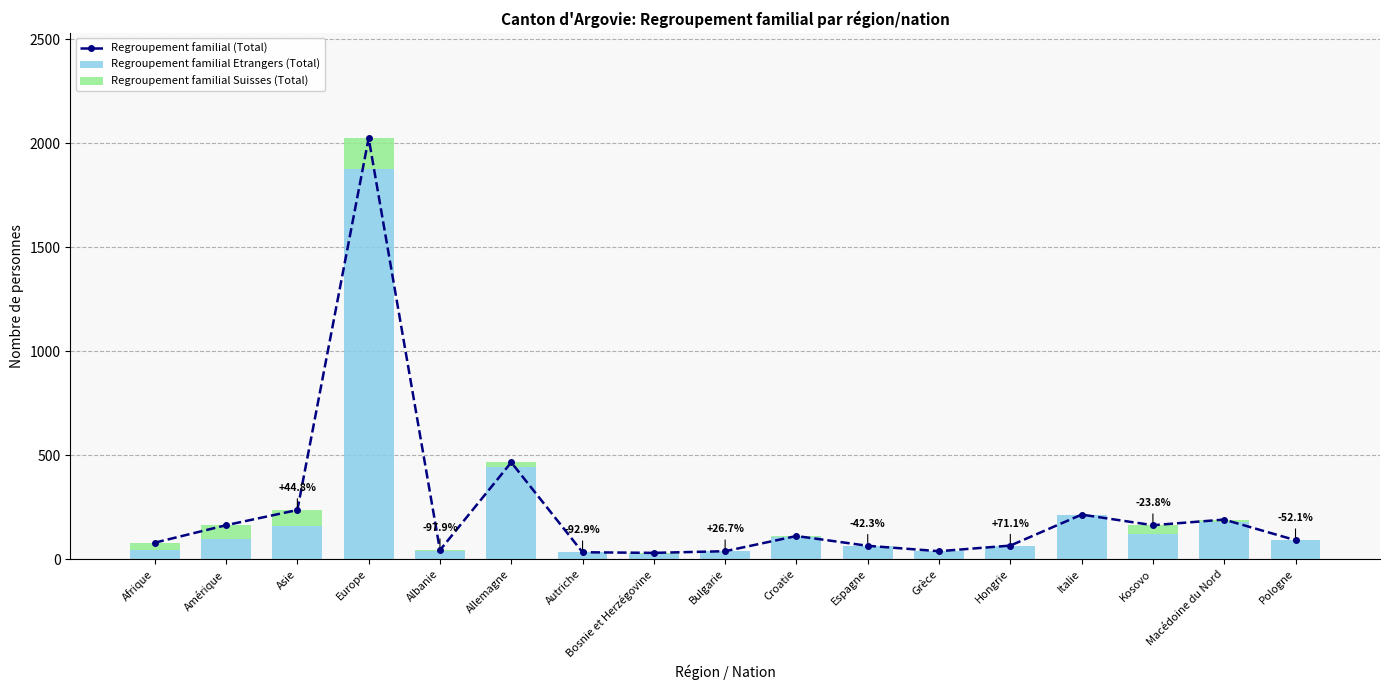

What is the difference between the maximum and minimum values in the Regroupement familial Etrangers (Total) series?

1850